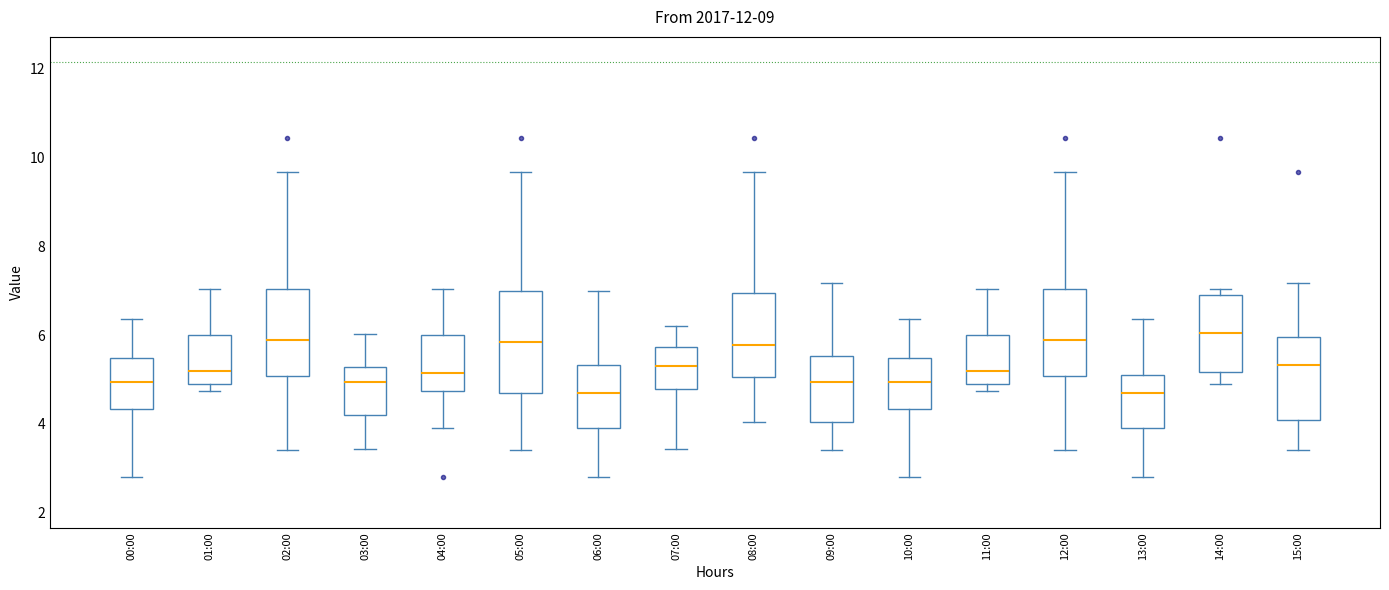

Comparing the boxes themselves (not the whiskers), which one is the tallest?

05:00